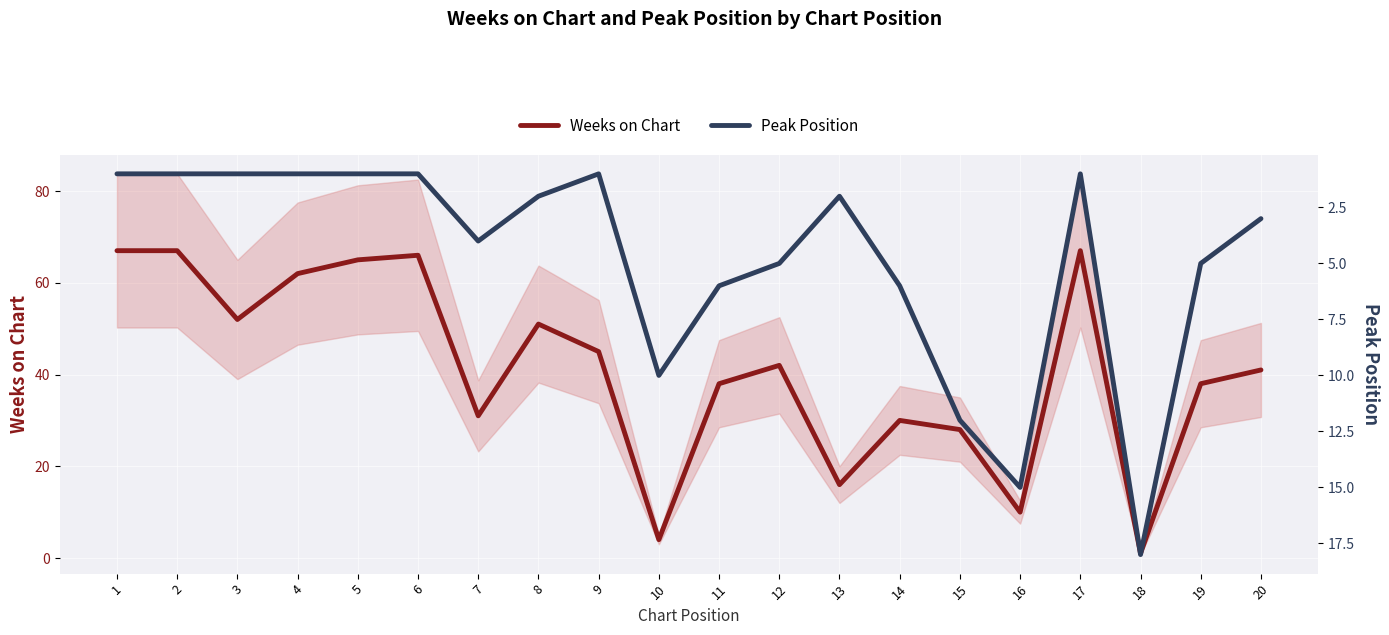

What is the difference between the highest and lowest values at 13?

14